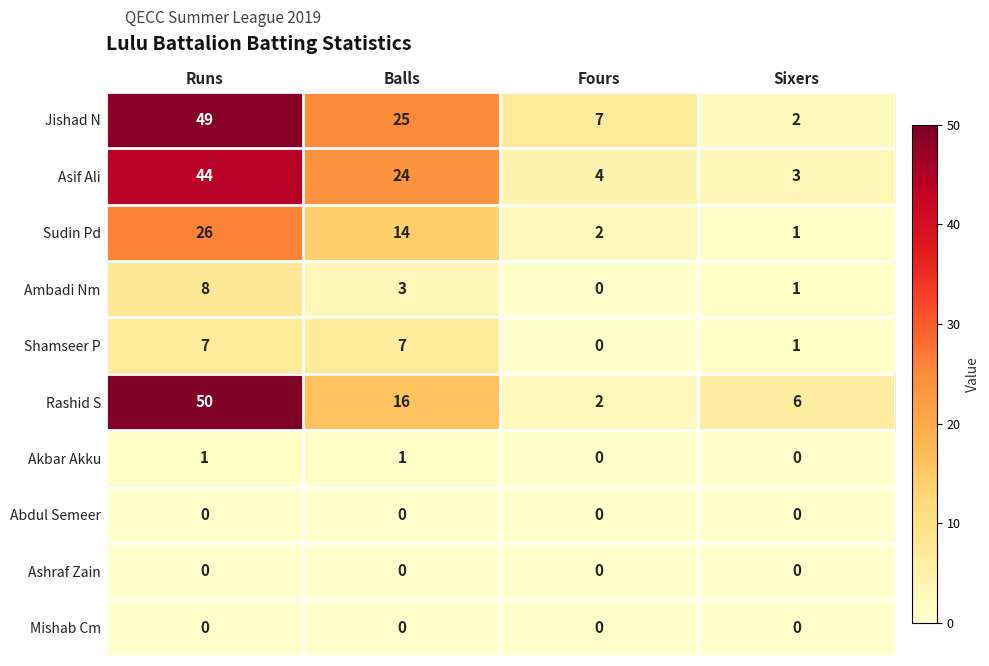

Is the value of Mishab Cm at Runs greater than the value of Akbar Akku at Runs?

No